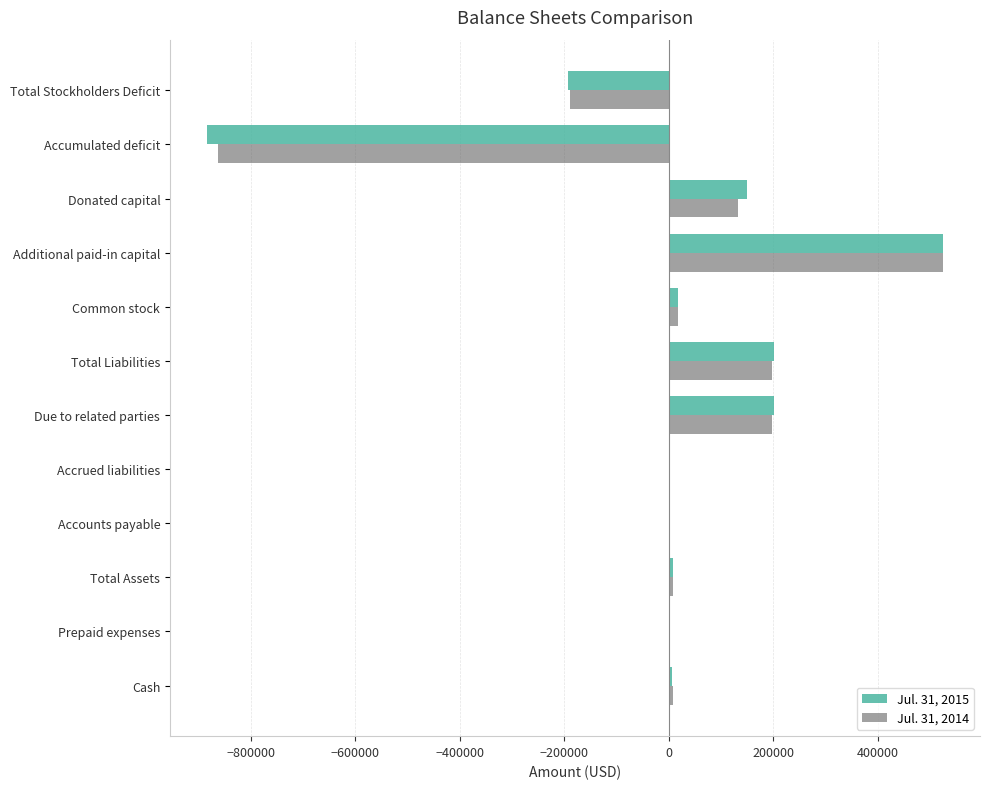

What is the sum of the Jul. 31, 2014 values at Accumulated deficit and Due to related parties?

-665487